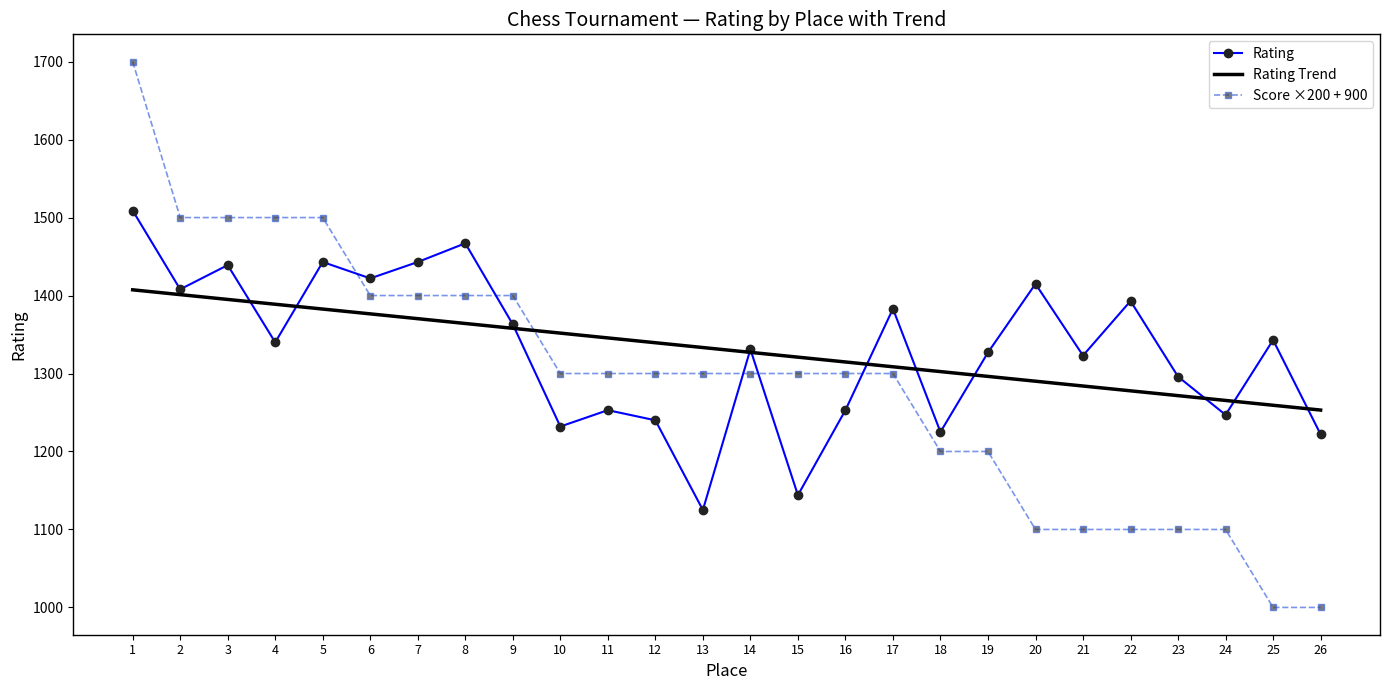

The value of Rating Trend at 12 is 416.0. True or false?

False